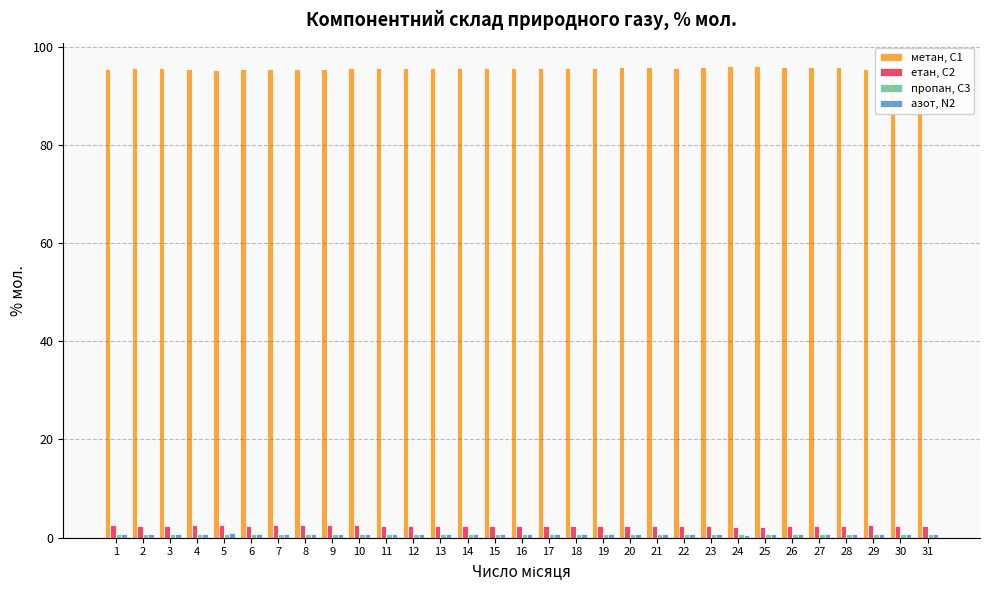

Is it true that етан, С2 equals 2.4 at 3?

True